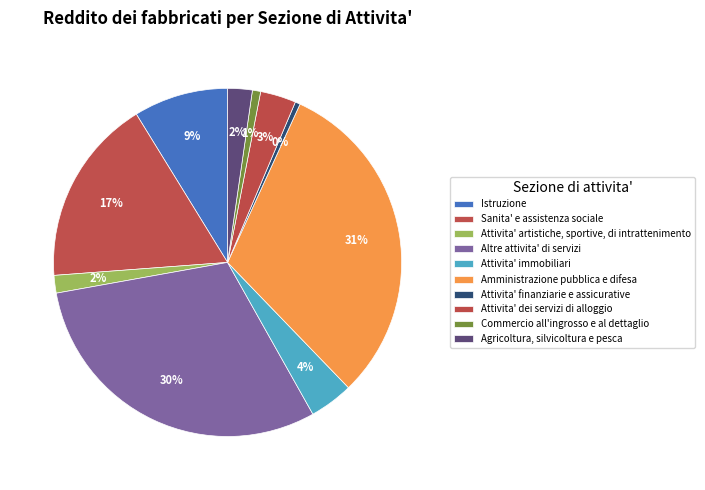

Count the number of slices in the pie.

10